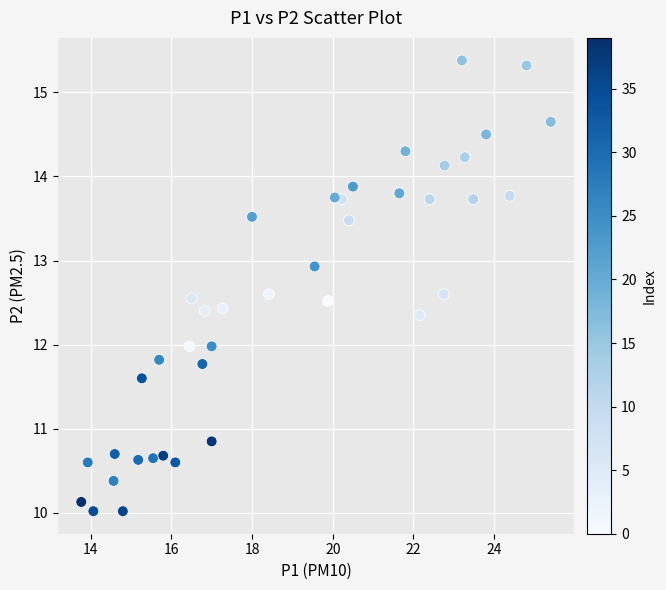

What is the range of X values (max minus min)?

11.6